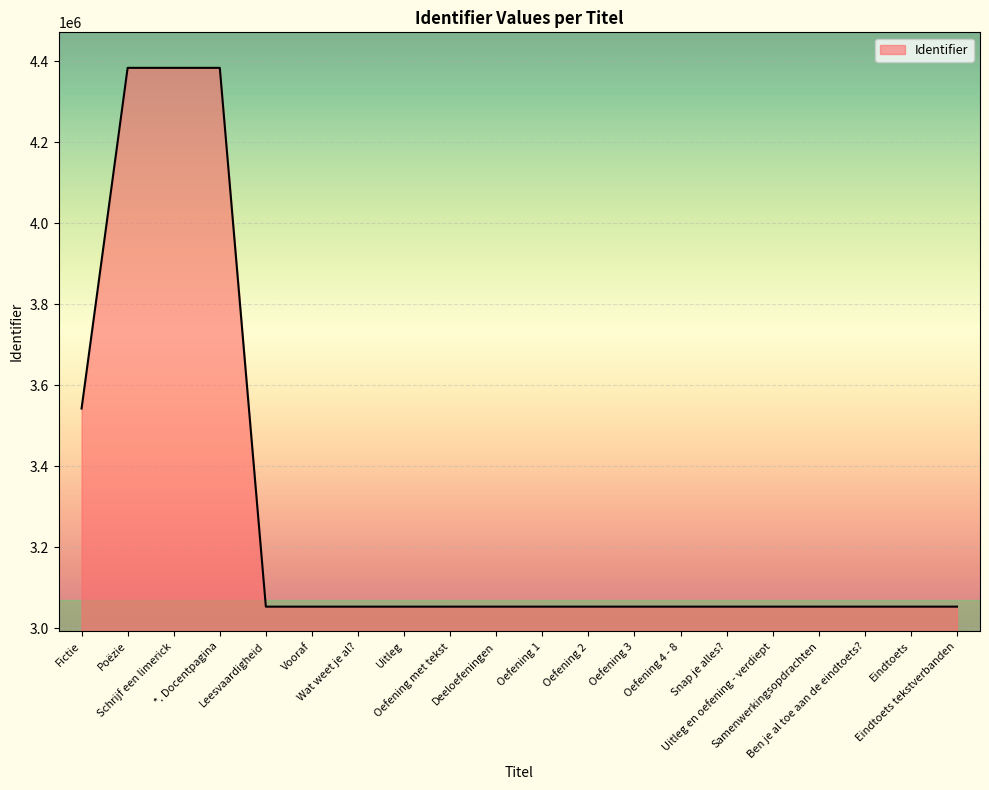

How many lines are shown in the chart?

1